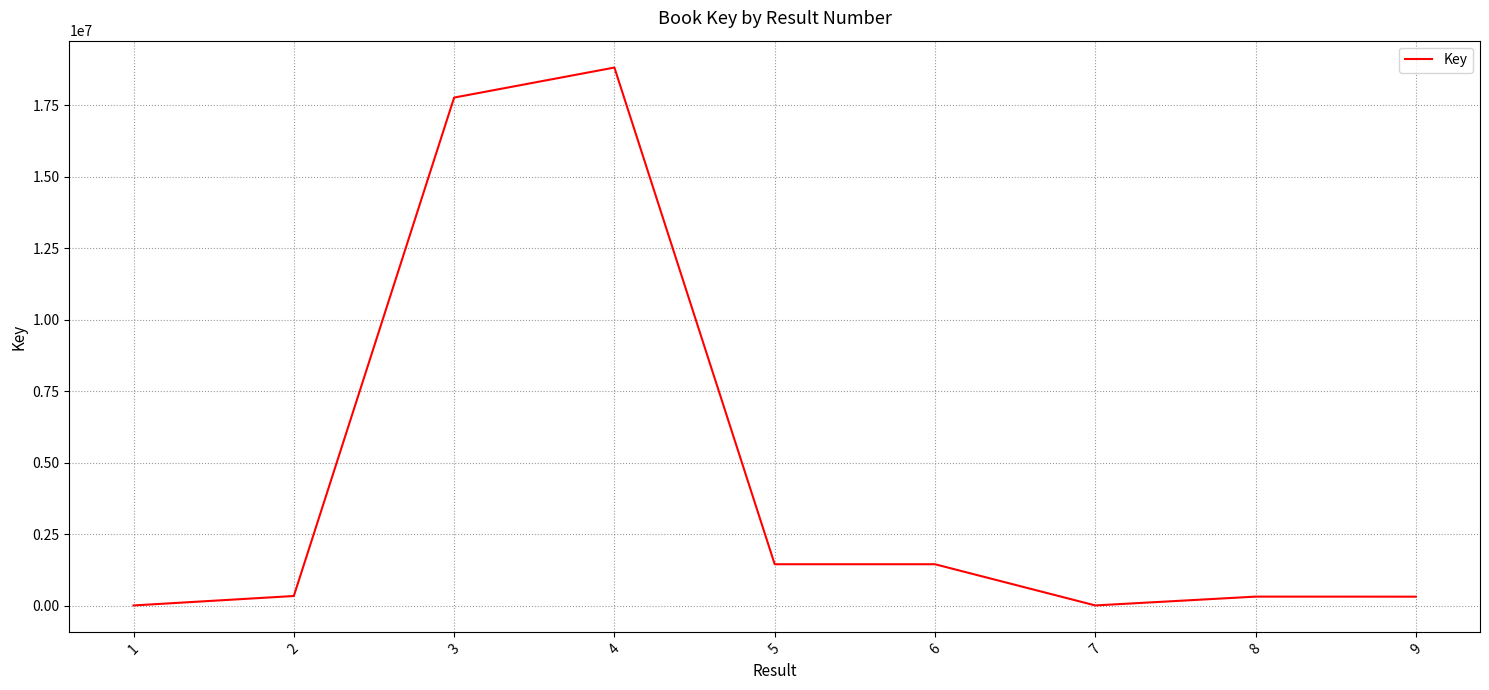

The value at 6 is 1447678. True or false?

True